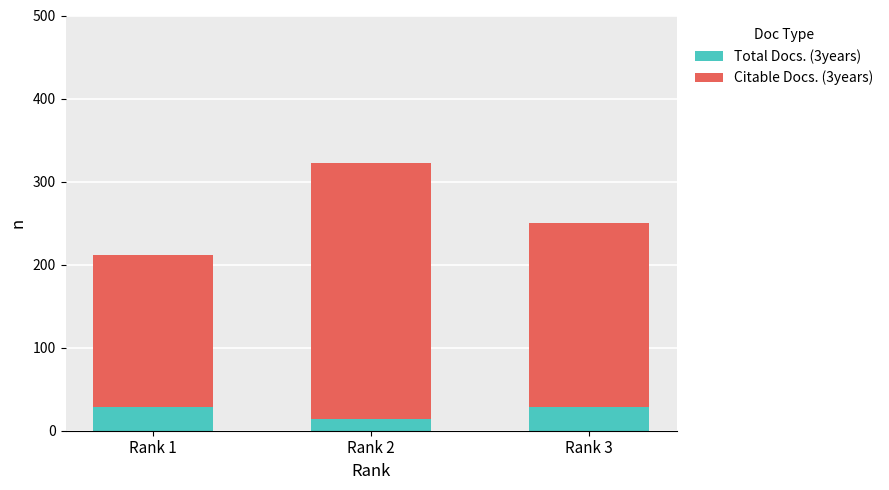

Reading right to left, what are the values for Citable Docs. (3years)?

29	14	29